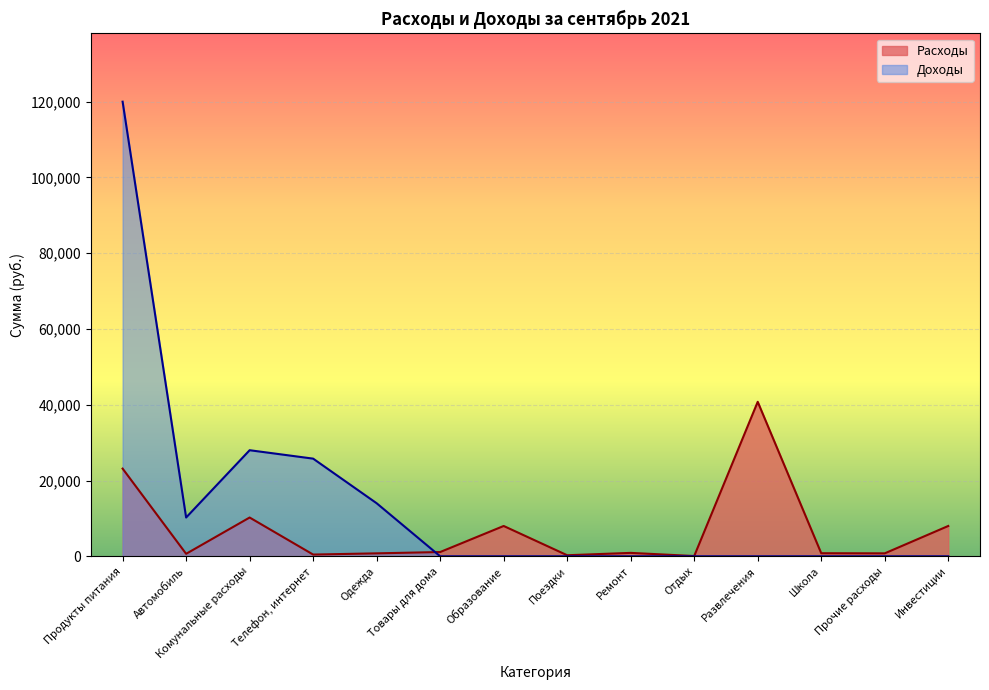

How many data points does each series have?

14